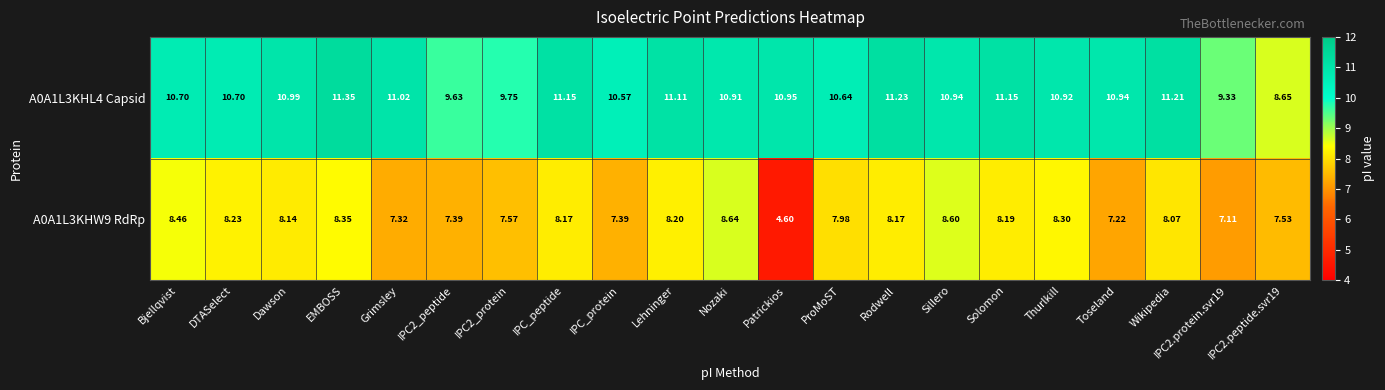

Count the number of data series in this chart.

2